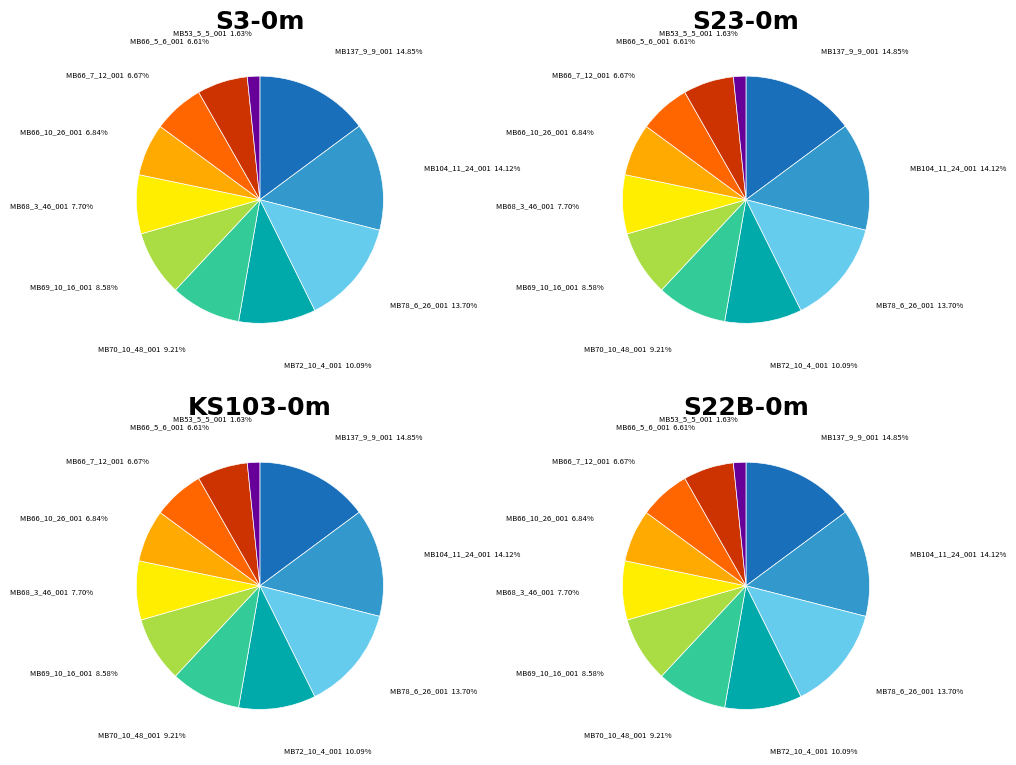

Rank the categories by value from highest to lowest.

MB137_9_9_001, MB104_11_24_001, MB78_6_26_001, MB72_10_4_001, MB70_10_48_001, MB69_10_16_001, MB68_3_46_001, MB66_10_26_001, MB66_7_12_001, MB66_5_6_001, MB53_5_5_001